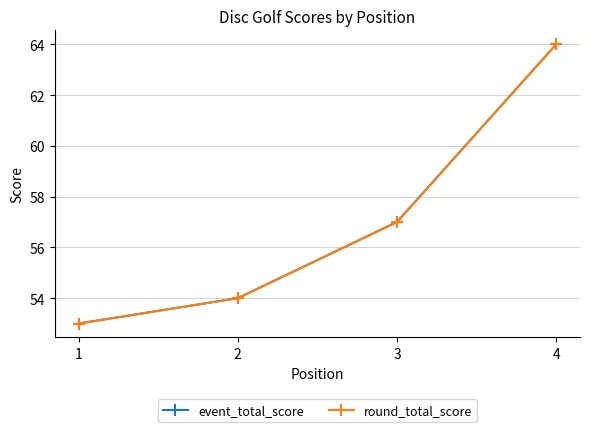

What is the highest value of the event_total_score series?

64